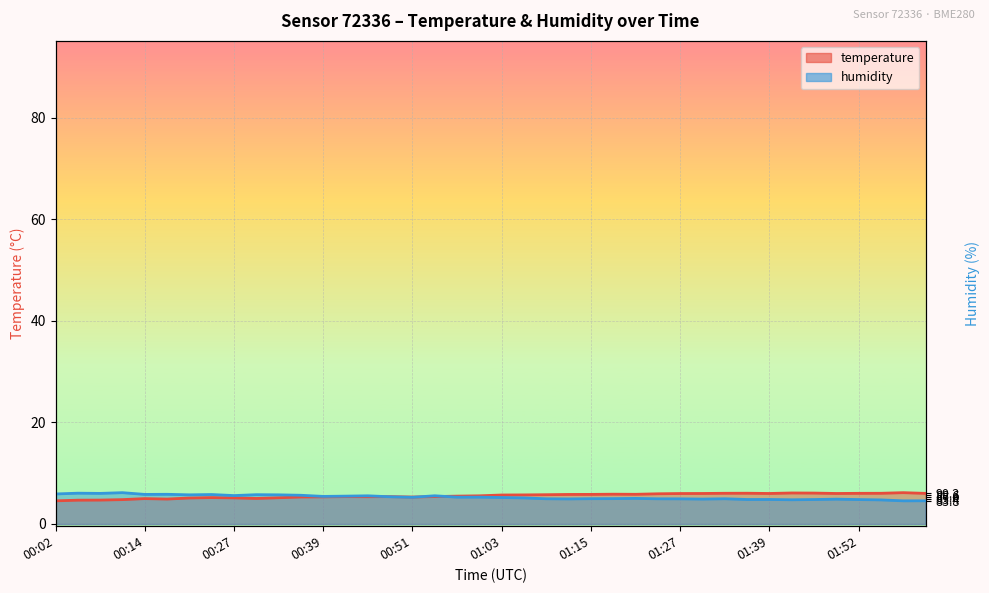

What is the greatest value displayed?

6.2